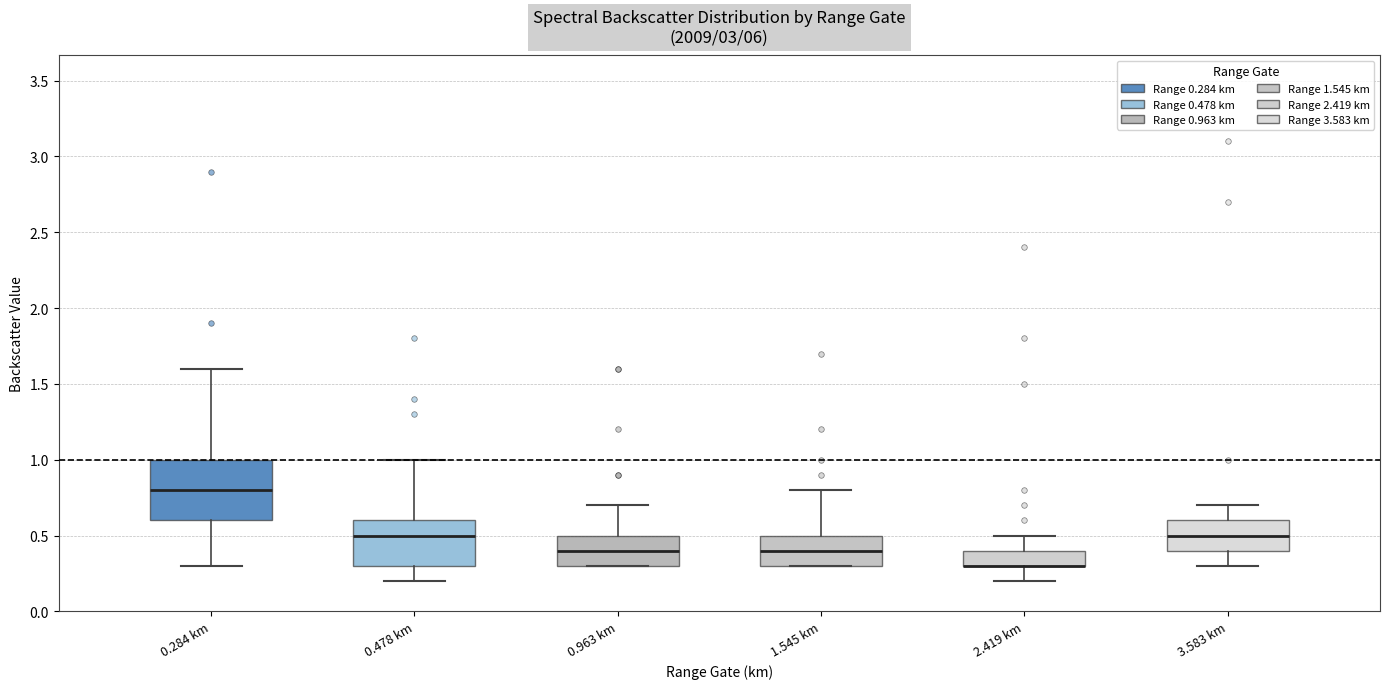

Reading left to right, transcribe this box plot: for each box, give where its median line is, the range the box spans, and where its two whiskers end, as read against the y-axis. The values are not printed on the chart, so give them approximately, as read against the axis.

0.284 km: median 0.8, box 0.6 to 1.0, whiskers 0.3 to 1.6
0.478 km: median 0.5, box 0.3 to 0.6, whiskers 0.2 to 1.0
0.963 km: median 0.4, box 0.3 to 0.5, whiskers 0.3 to 0.7
1.545 km: median 0.4, box 0.3 to 0.5, whiskers 0.3 to 0.8
2.419 km: median 0.3 (drawn on the box's lower edge), box 0.3 to 0.4, whiskers 0.2 to 0.5
3.583 km: median 0.5, box 0.4 to 0.6, whiskers 0.3 to 0.7